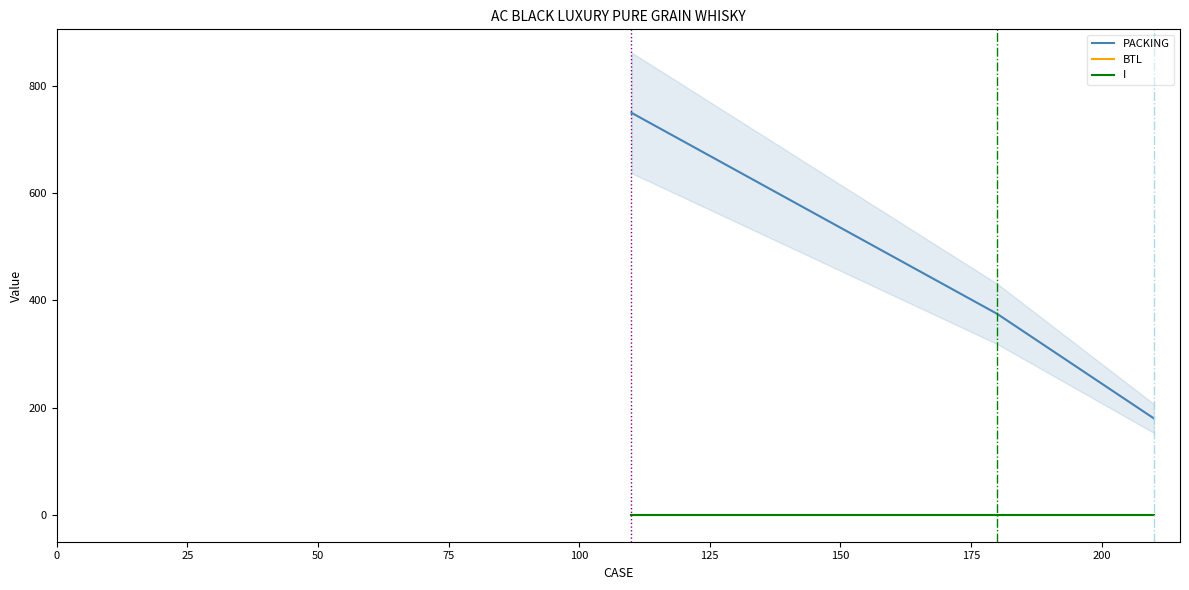

The PACKING series shows 65 at 50. True or false?

False